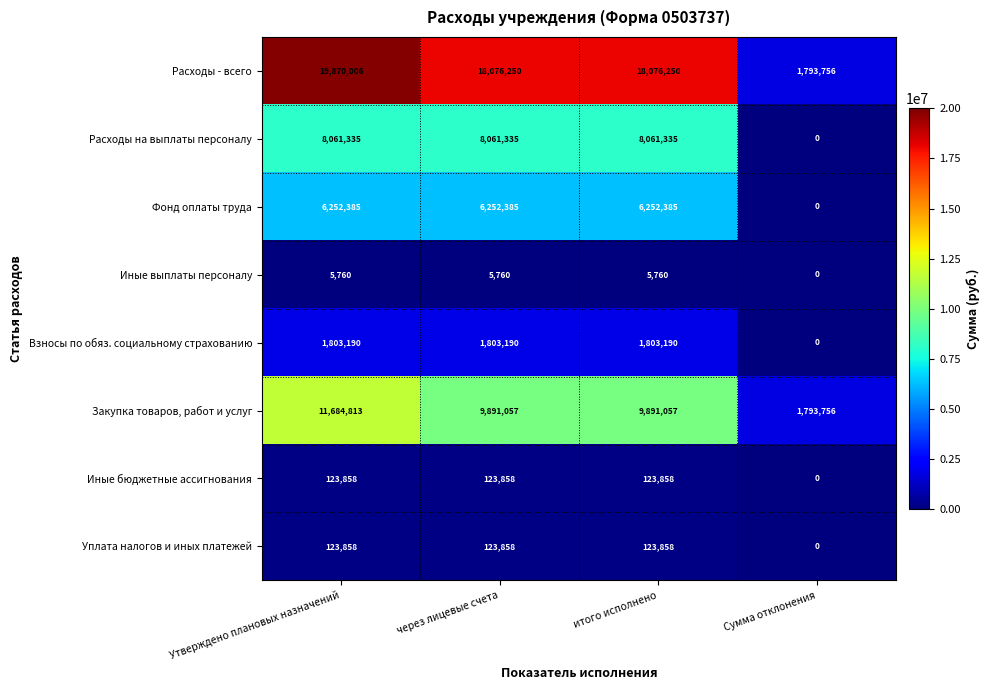

What is the greatest value displayed?

19870006